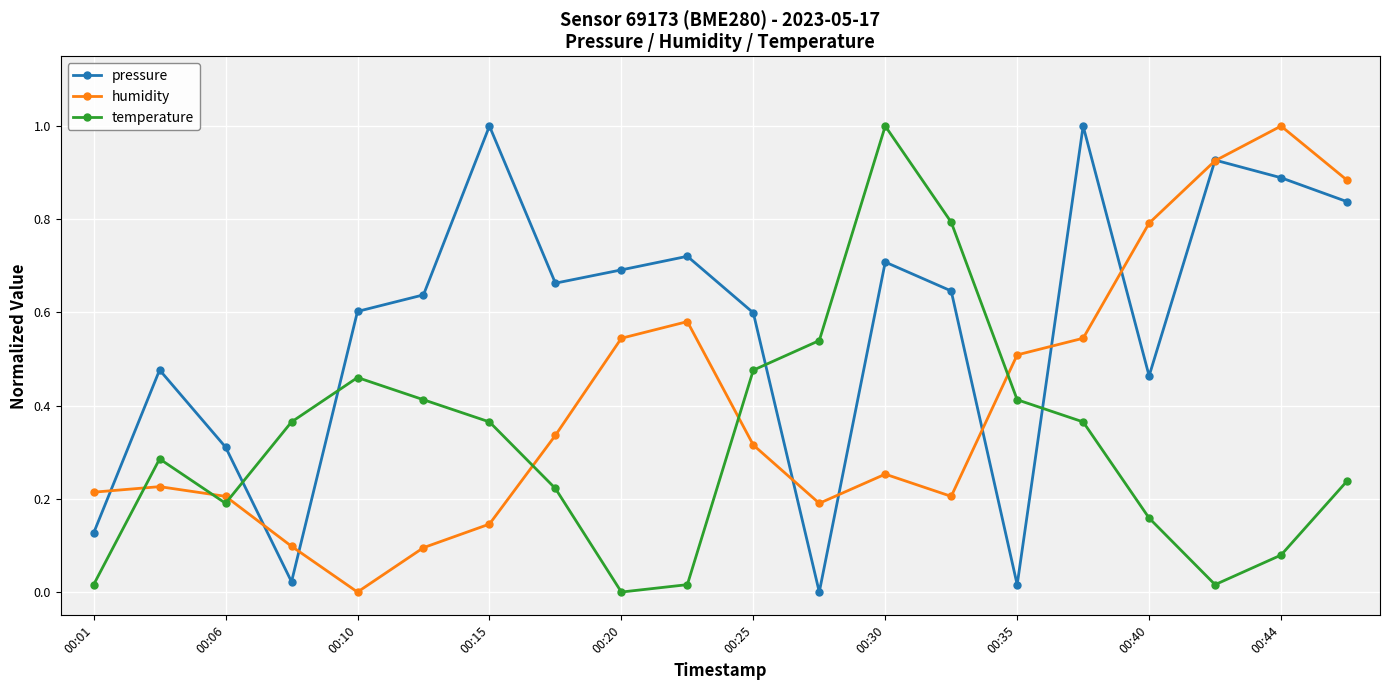

What is the highest value of the pressure series?

1.0